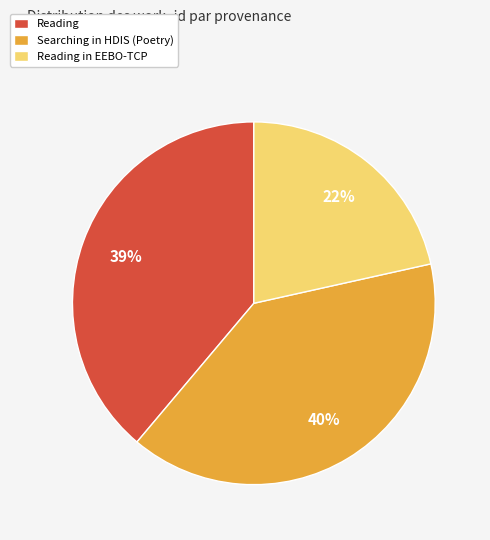

Is it true that Reading in EEBO-TCP is 14% of the pie?

False